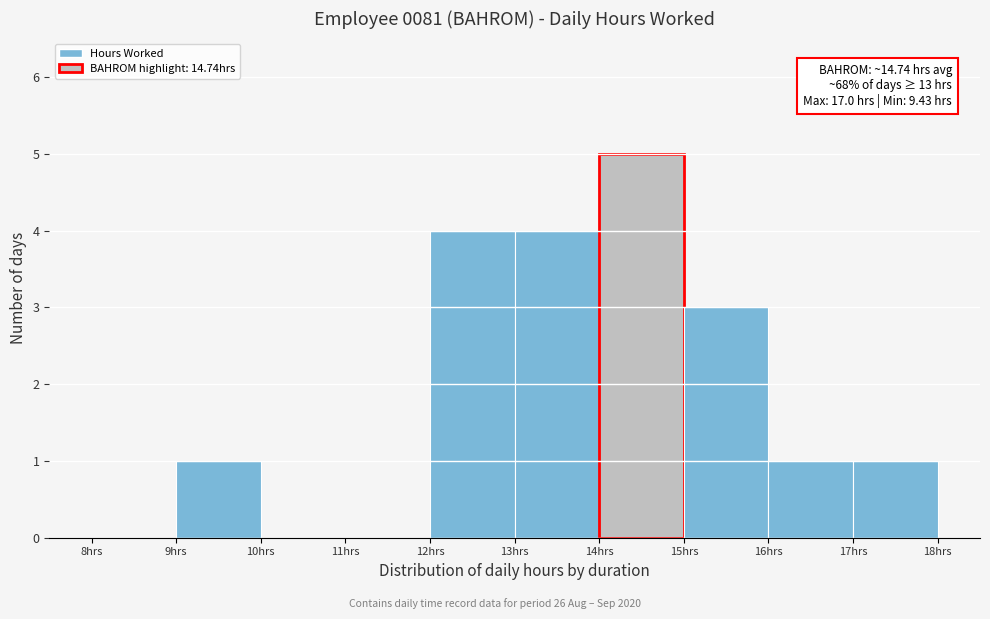

Which range on the x-axis has the tallest bar?

14 to 15